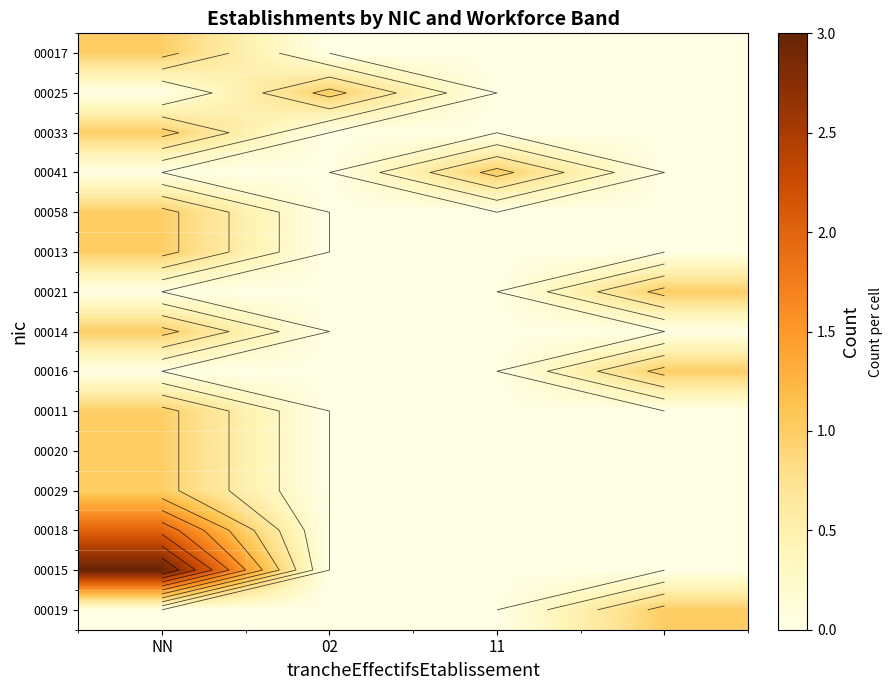

Which category has the highest value across all series?

NN